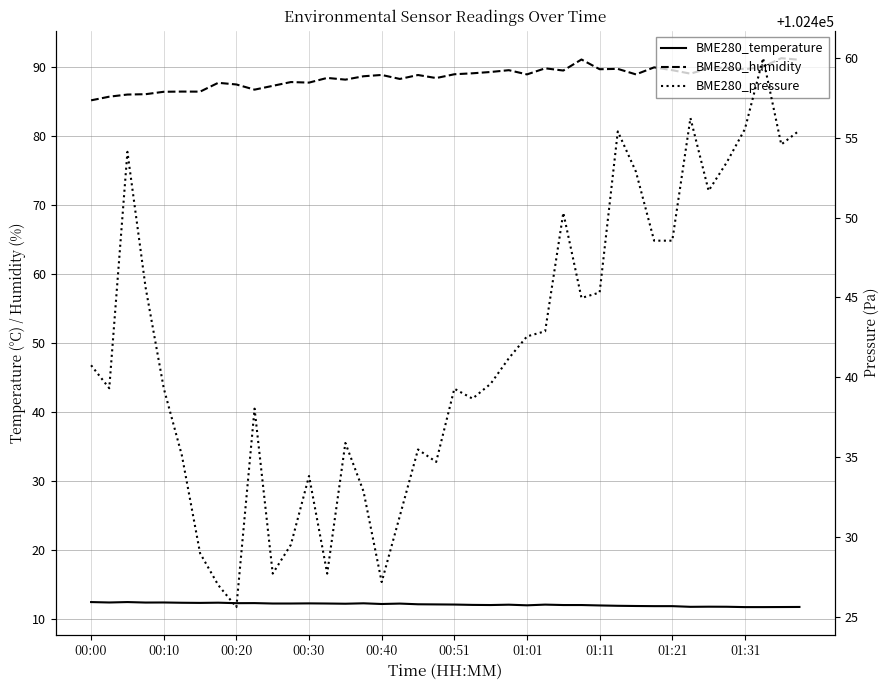

At which category is the sum across all series the highest?

37